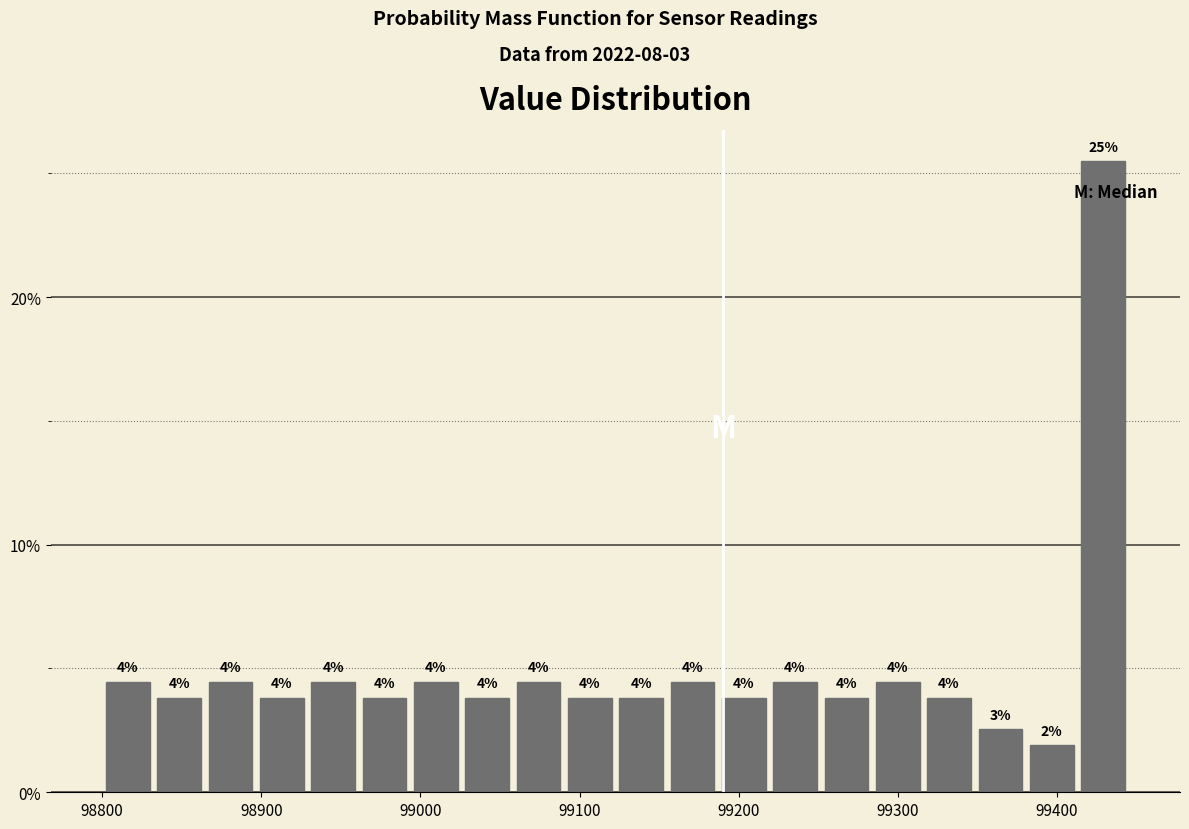

Read against the x-axis, roughly where is the centre of the tallest bar?

99430